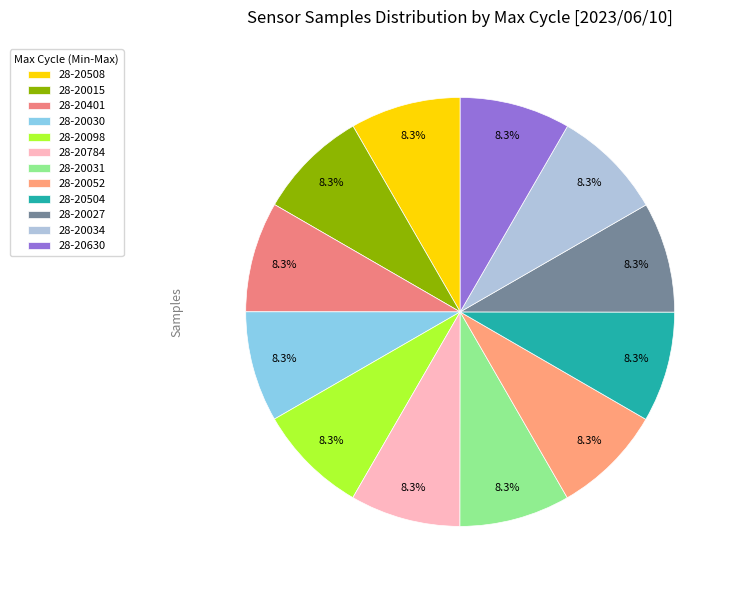

True or false: 28-20027 accounts for 1% of the total.

False